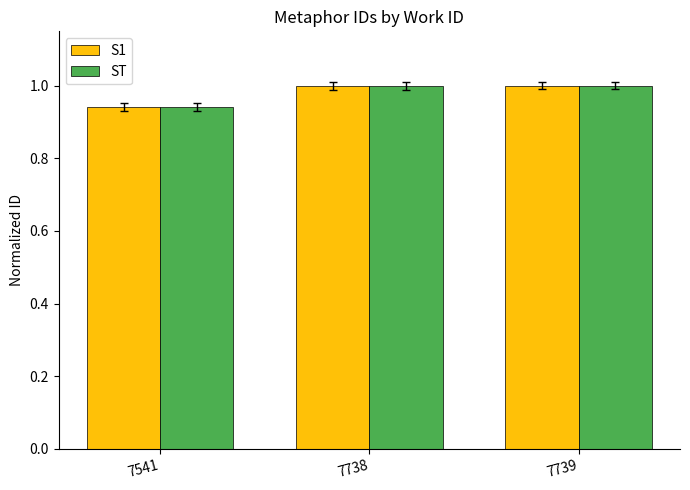

Which category has the lowest value in the ST series?

7541